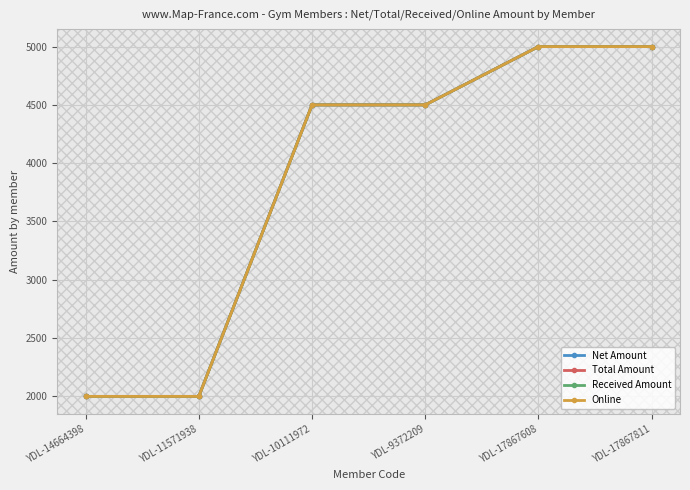

Does the chart have visible grid lines?

Yes